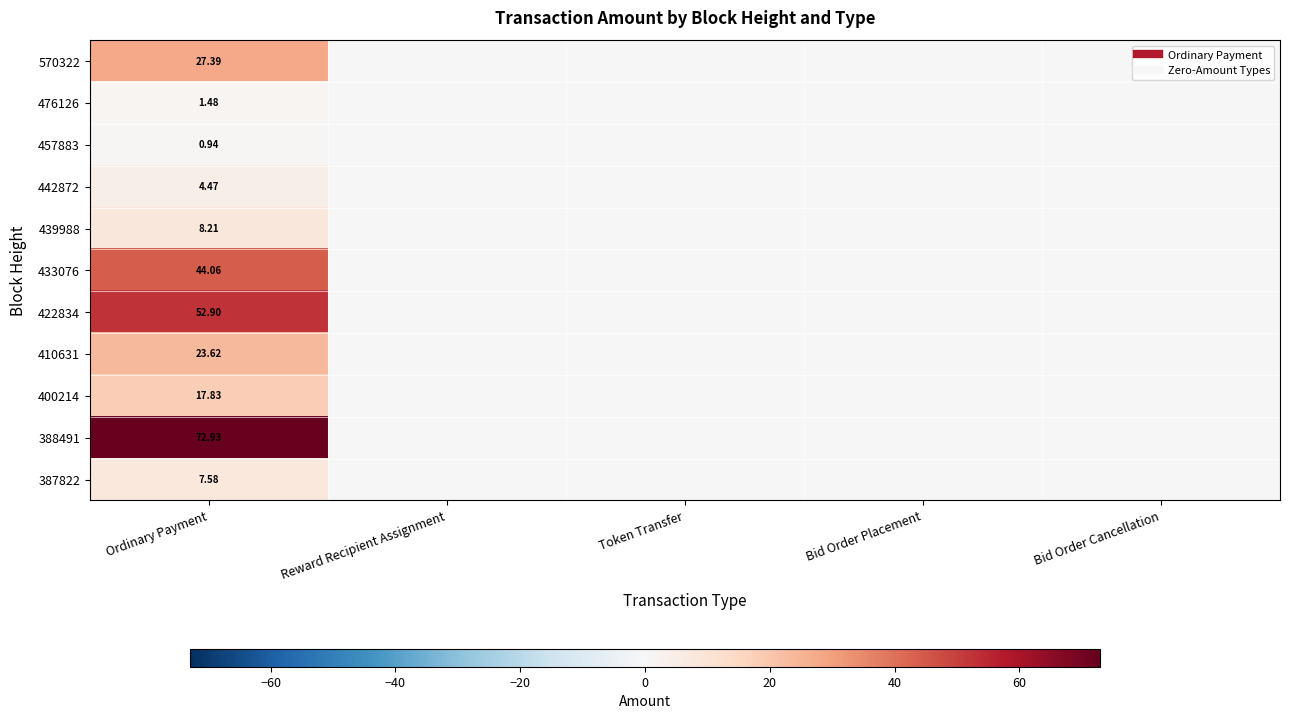

The value of 388491 at Bid Order Placement is 0.0. True or false?

True